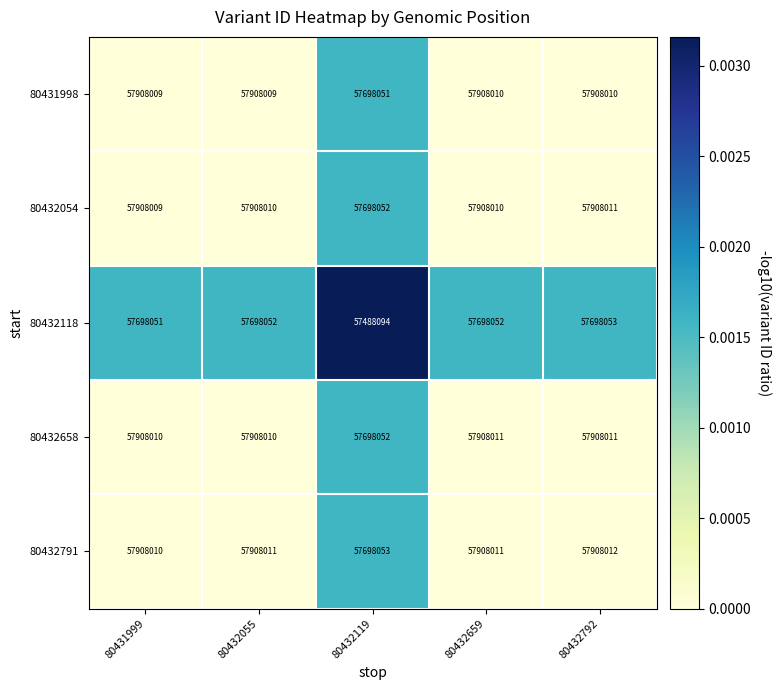

Read the 80432054 value at 80432055, to the nearest 100.

57908000